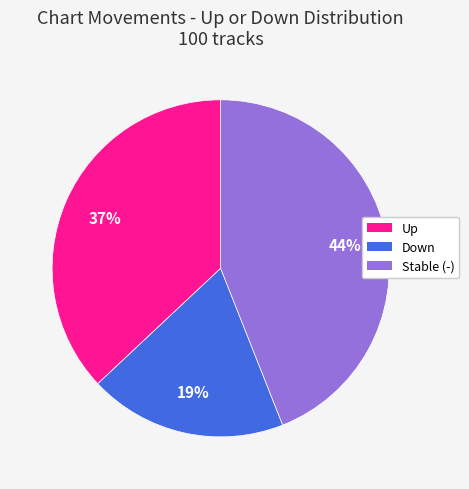

Does any single category account for the majority?

No